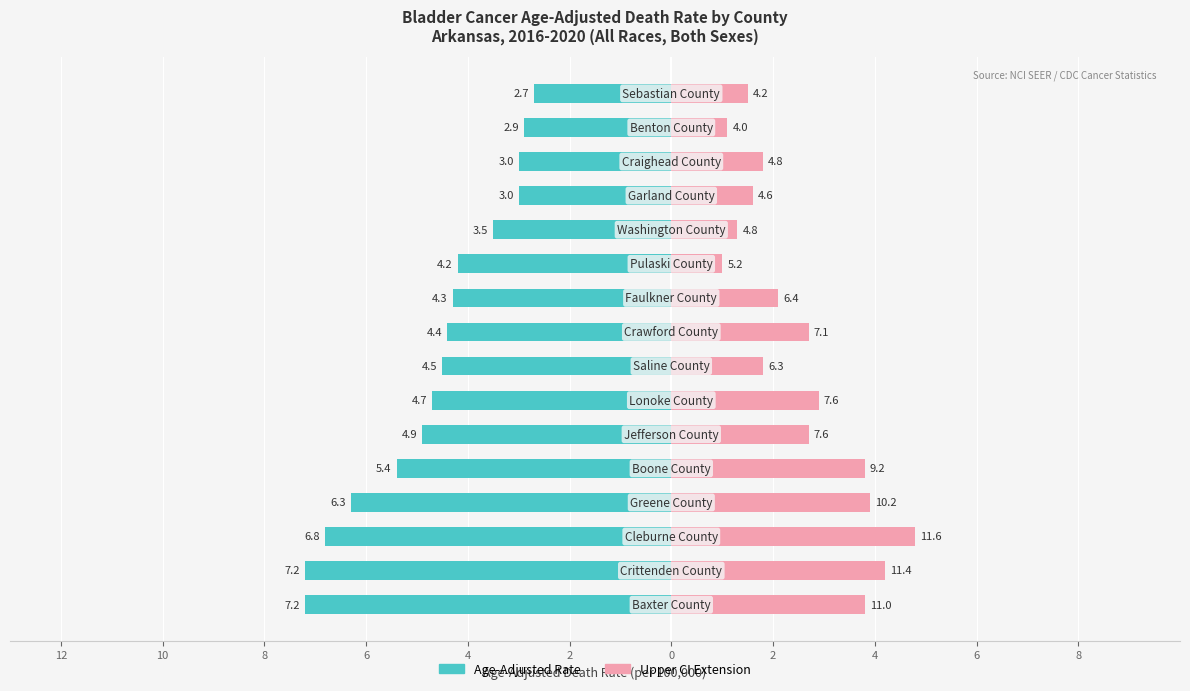

Which series has the largest total across all categories?

Upper CI Extension